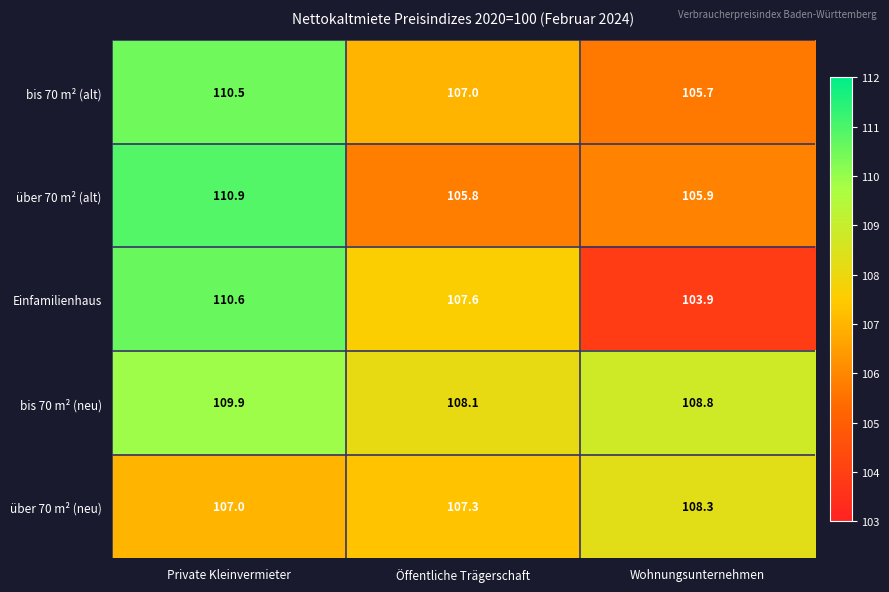

What is the difference between the second highest and minimum values in the bis 70 m² (alt) series?

1.3